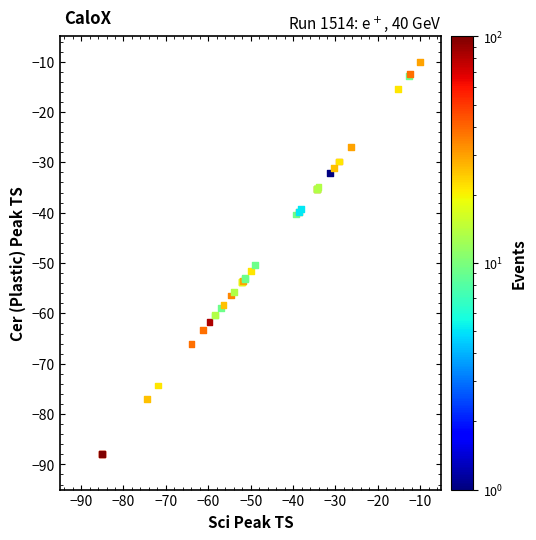

What Y value in the scatter plot is closest to -49?

-50.4